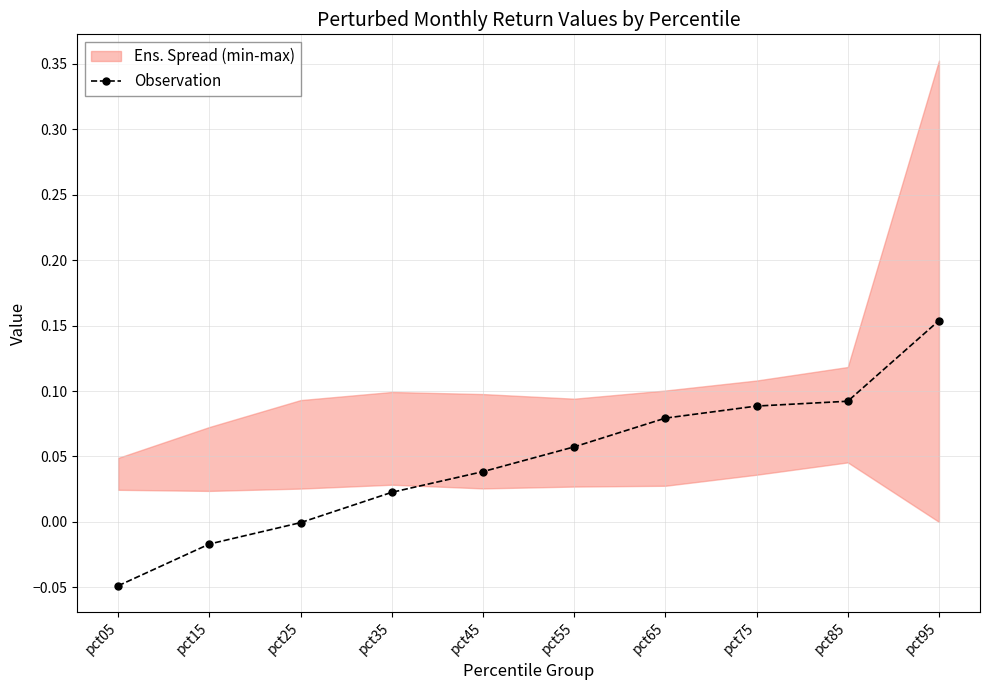

How many positive values are there?

7